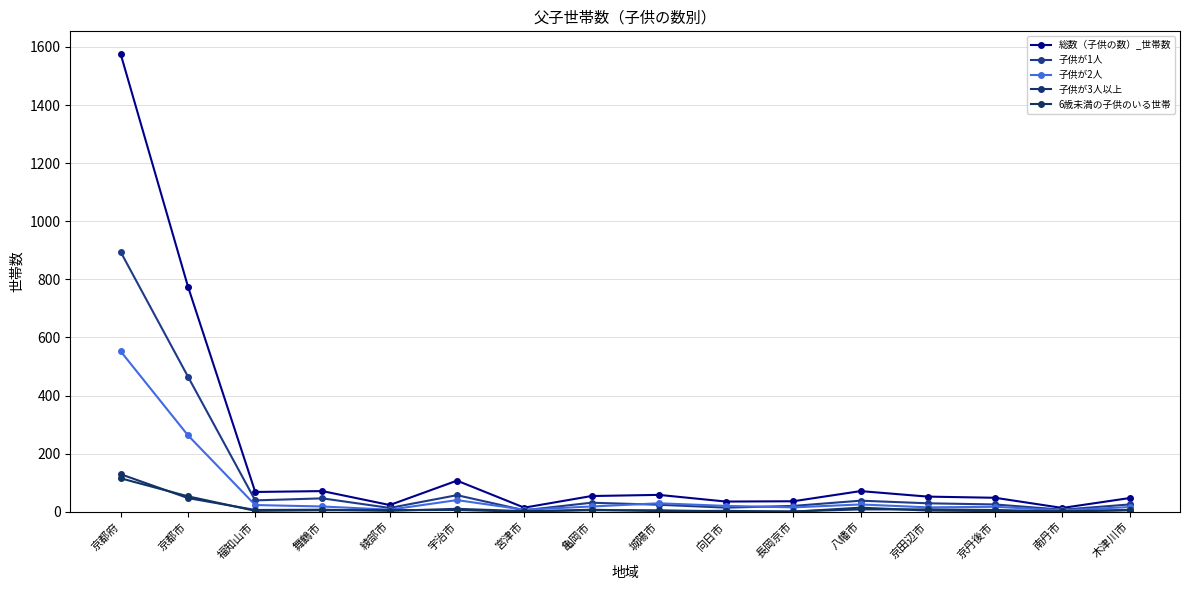

At which label does 子供が3人以上 first exceed 6?

京都府